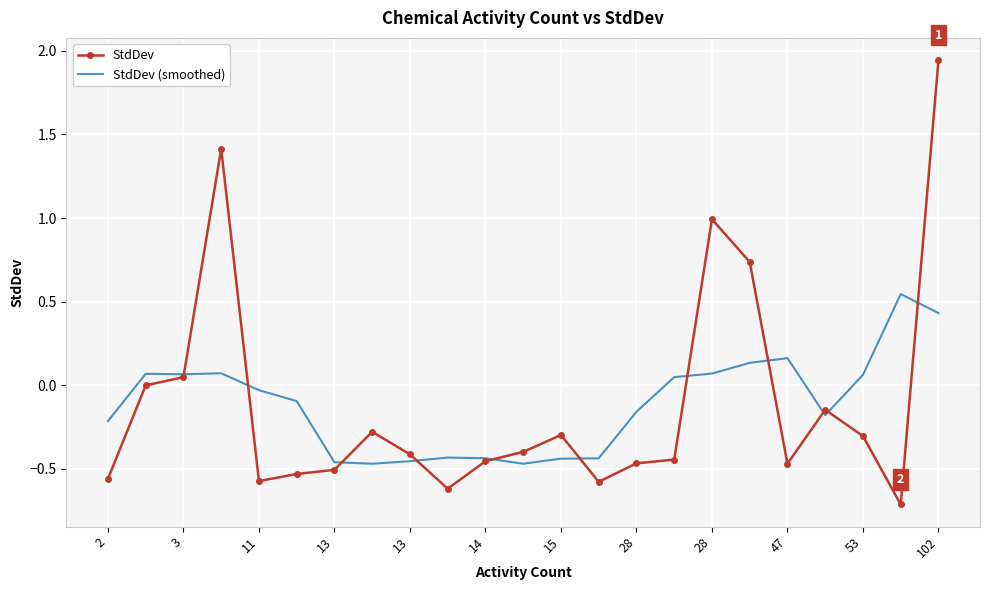

Rank the series by their maximum value, from lowest to highest.

StdDev (smoothed), StdDev